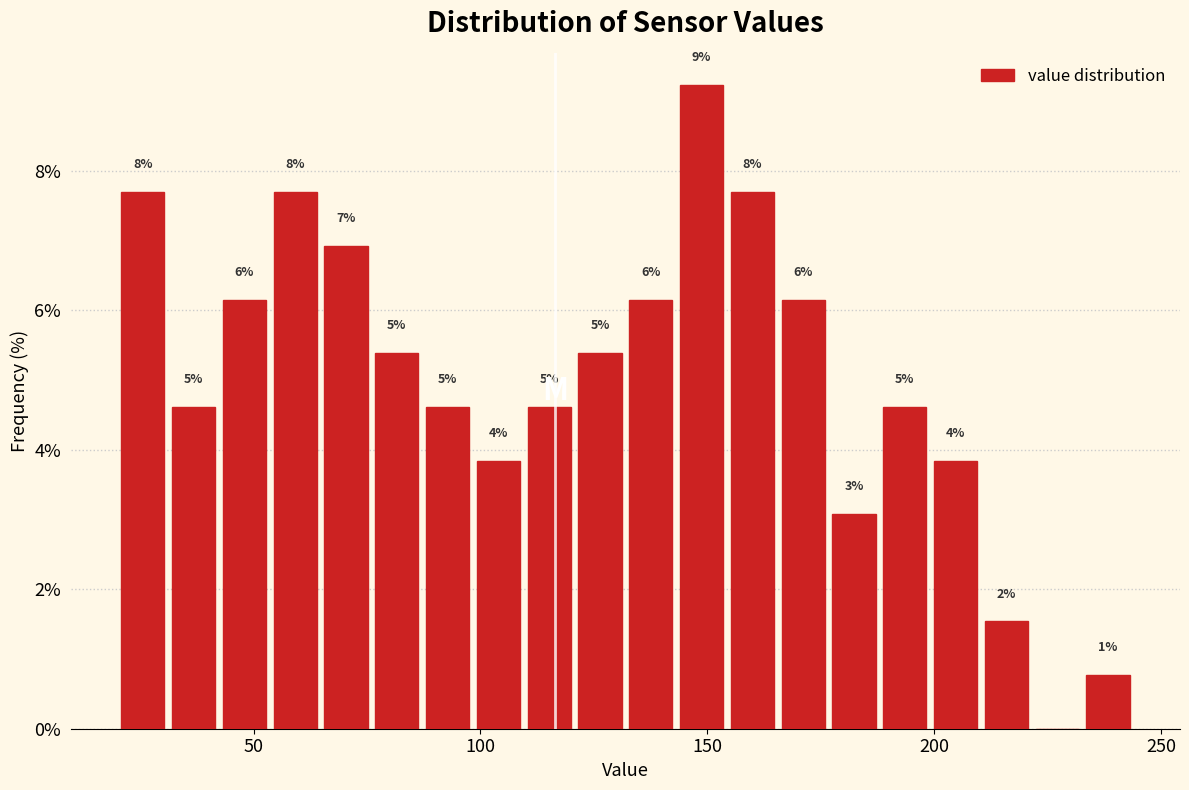

Around what value on the x-axis is the tallest bar? Give the approximate position of its centre, as read against the axis.

150